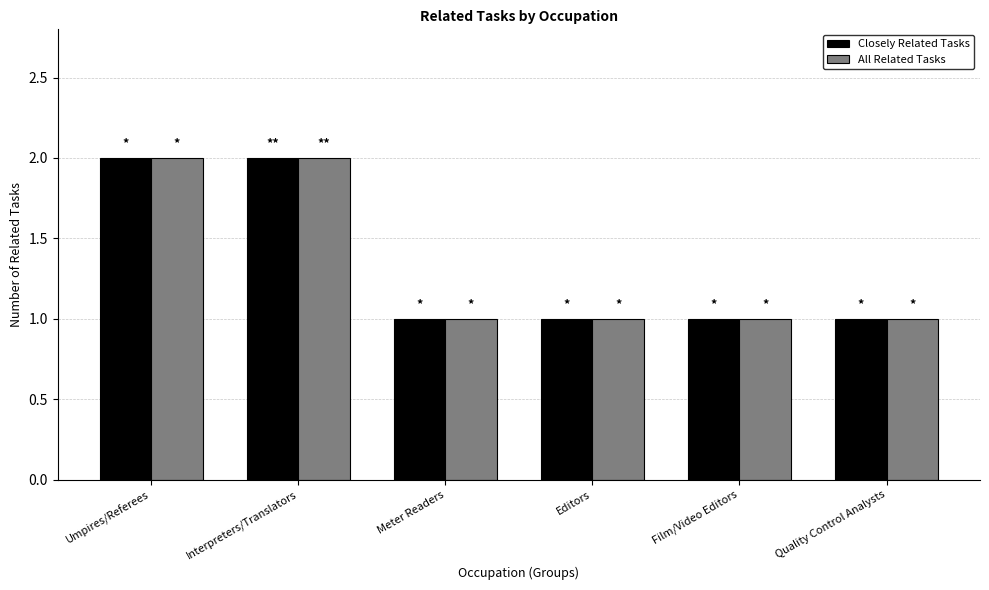

True or false: All Related Tasks has a value of 1 at Editors.

True